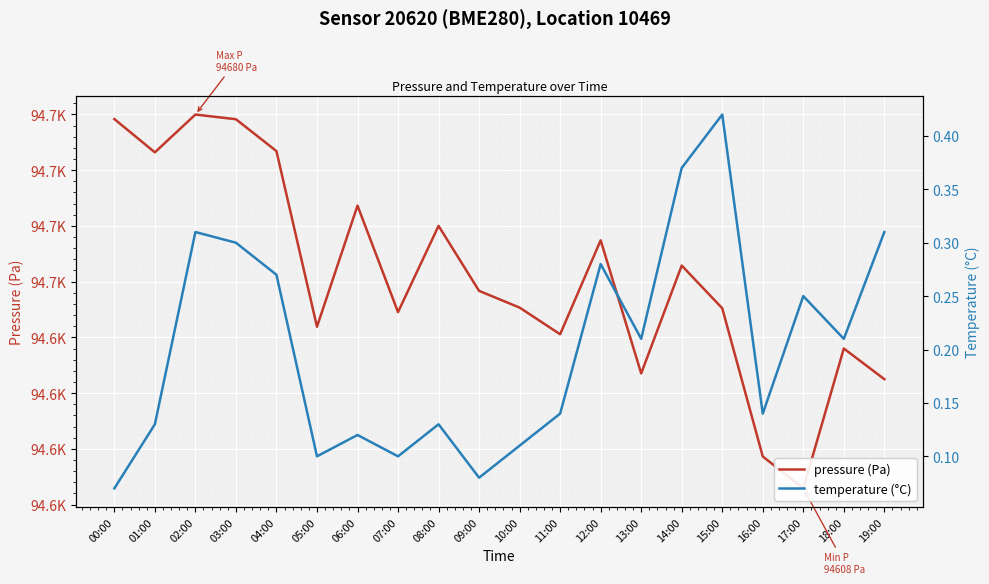

How many categories are shown in the chart?

20